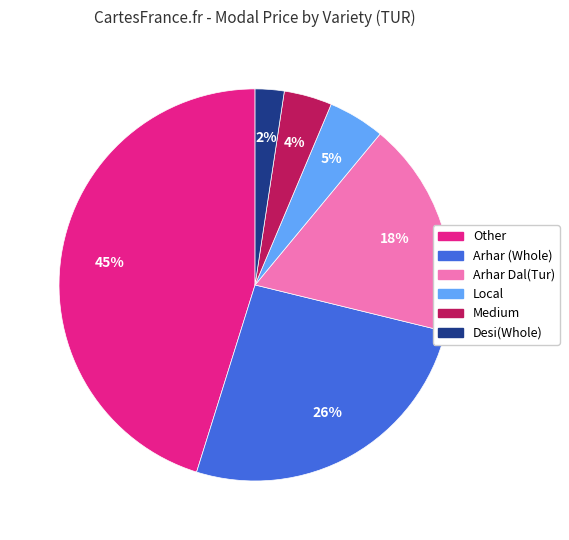

Rank the categories by value from highest to lowest.

Other, Arhar (Whole), Arhar Dal(Tur), Local, Medium, Desi(Whole)